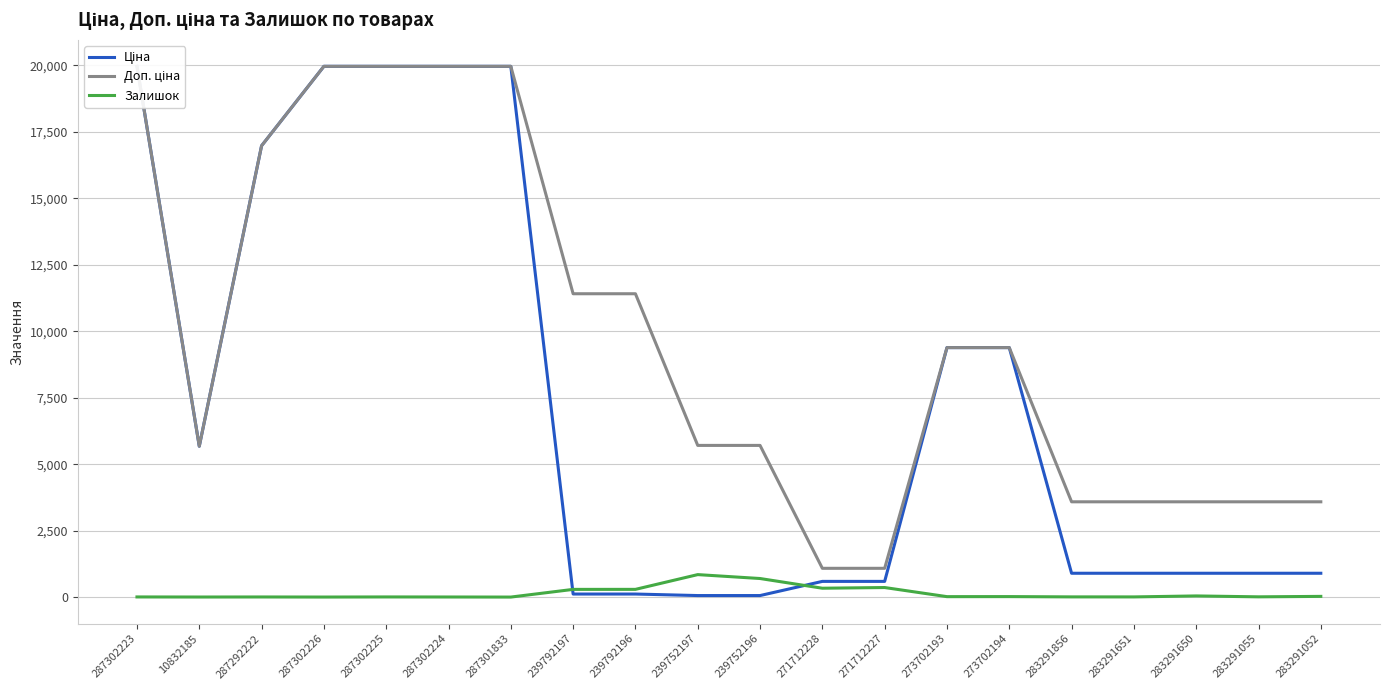

What is the difference between the Залишок values at 273702194 and 283291856?

11